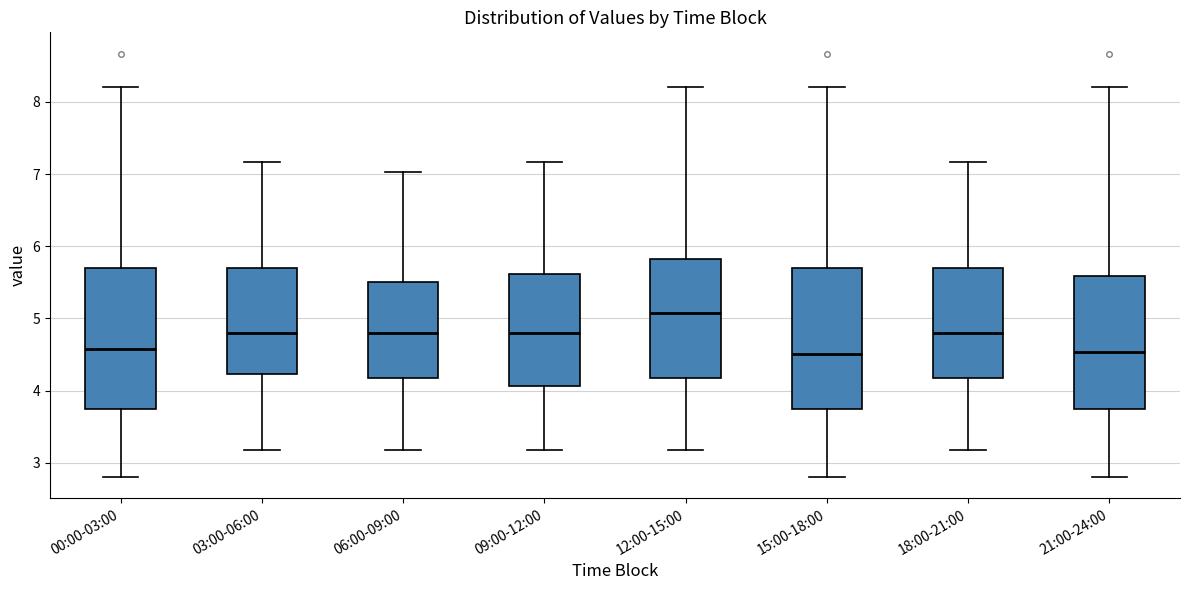

Where does the median line of the box for 15:00-18:00 sit on the y-axis? The values are not printed on the chart, so give them approximately, as read against the axis.

4.5